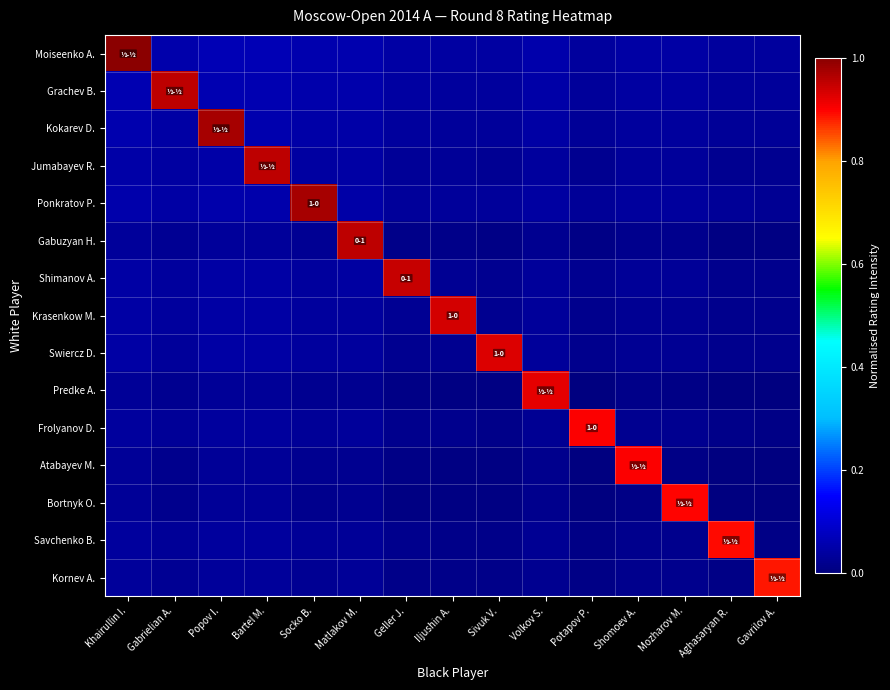

Count the number of categories in the chart.

15